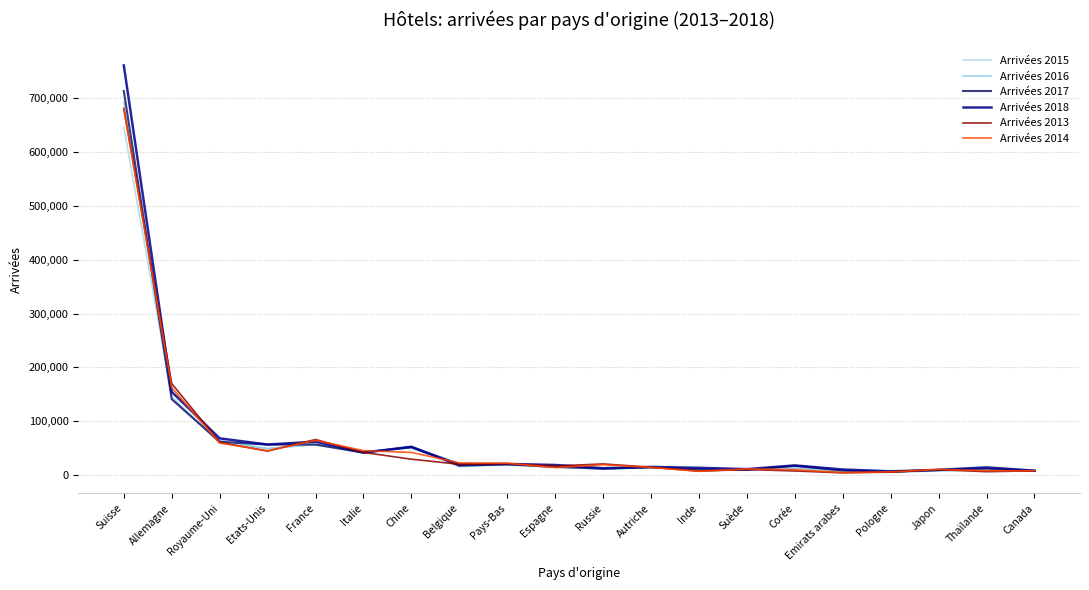

How many lines are shown in the chart?

6